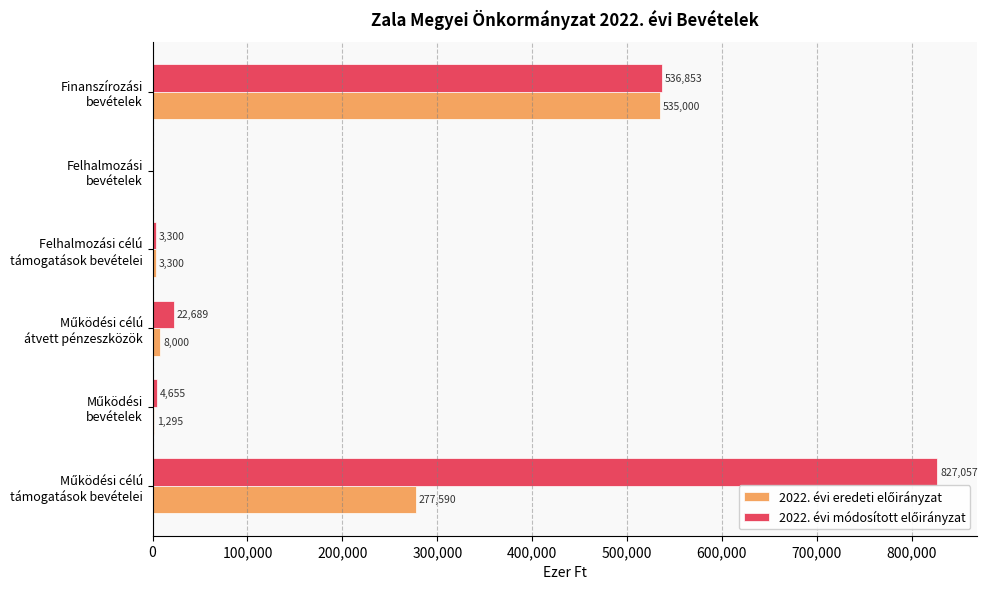

Rank the series by their maximum value, from lowest to highest.

2022. évi eredeti előirányzat, 2022. évi módosított előirányzat